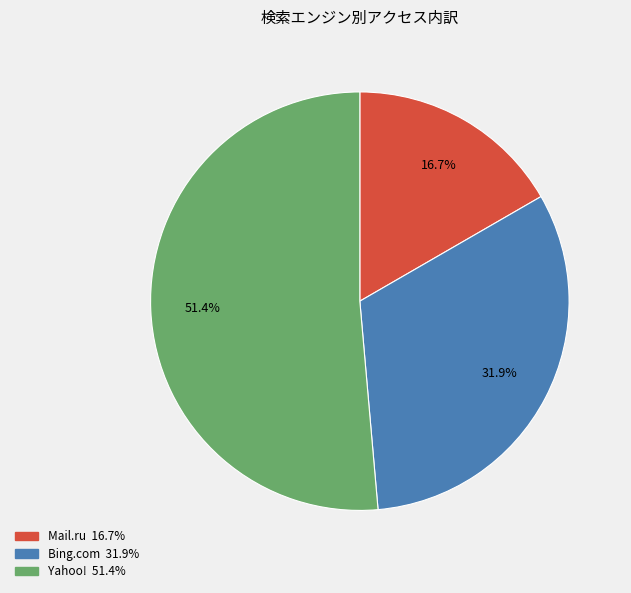

How many slices are in this pie chart?

3